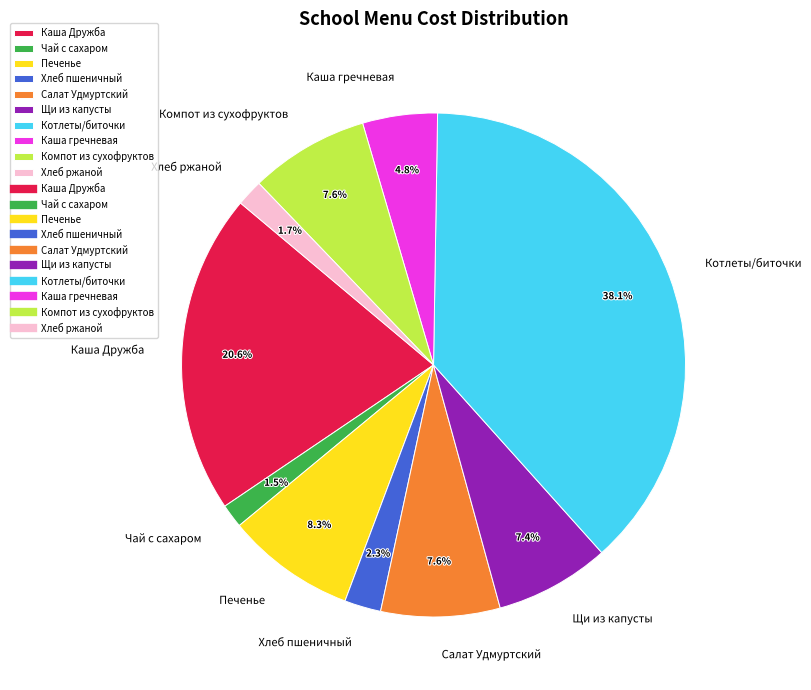

The Каша Дружба slice represents 12% of the pie. True or false?

False